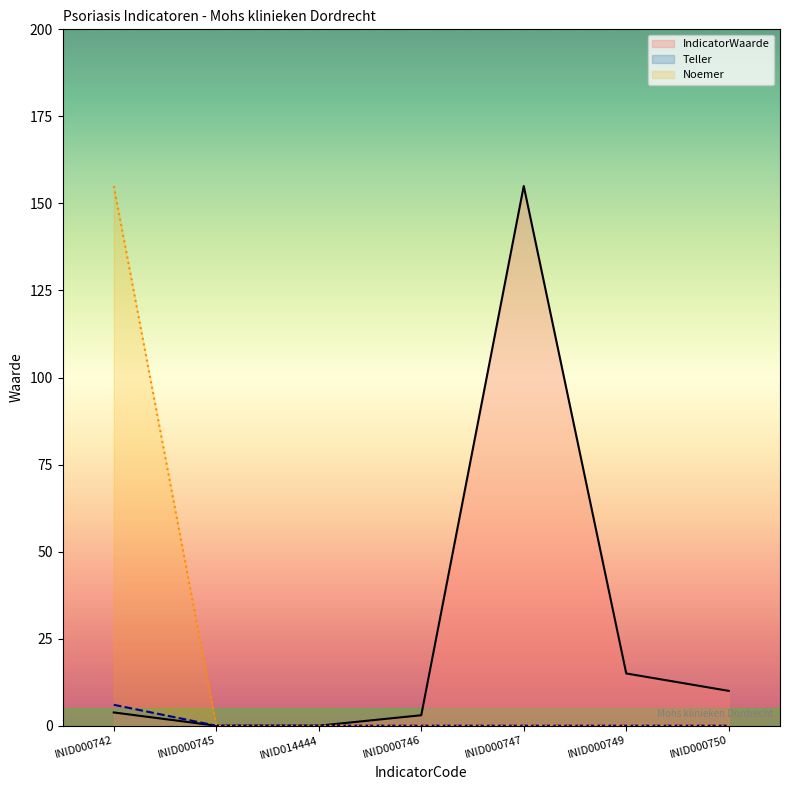

Rank the series by their maximum value, from highest to lowest.

IndicatorWaarde, Noemer, Teller